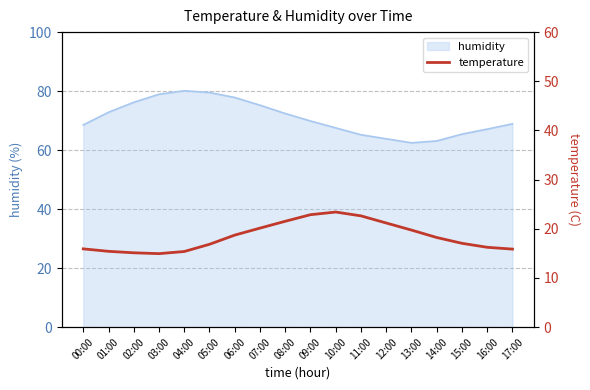

Where does the data first go above 18?

06:00